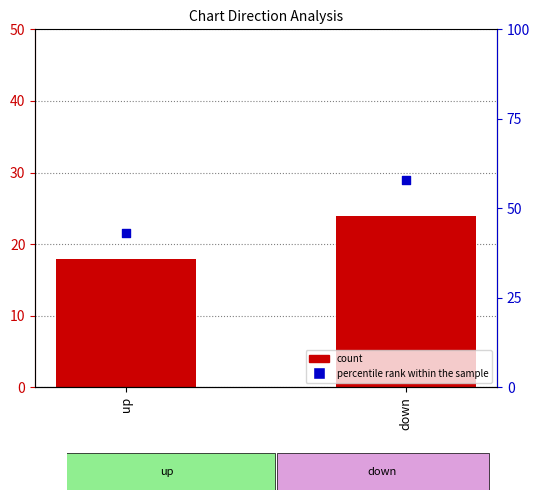

What are all the series names shown in the legend?

count, percentile rank within the sample